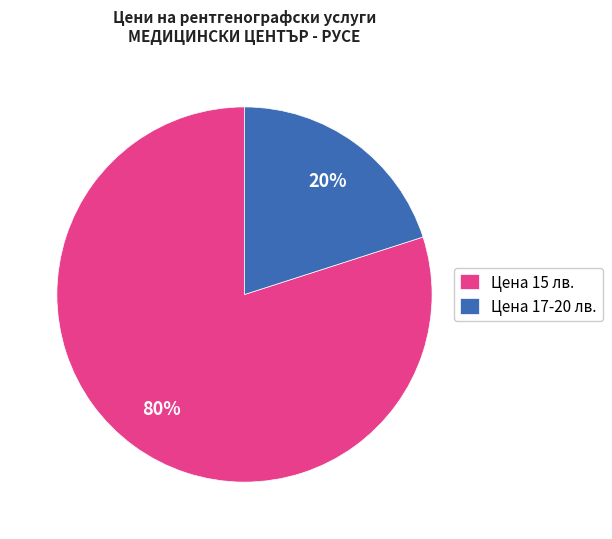

To the nearest percent, what percentage of the pie is Цена 17-20 лв.?

20%